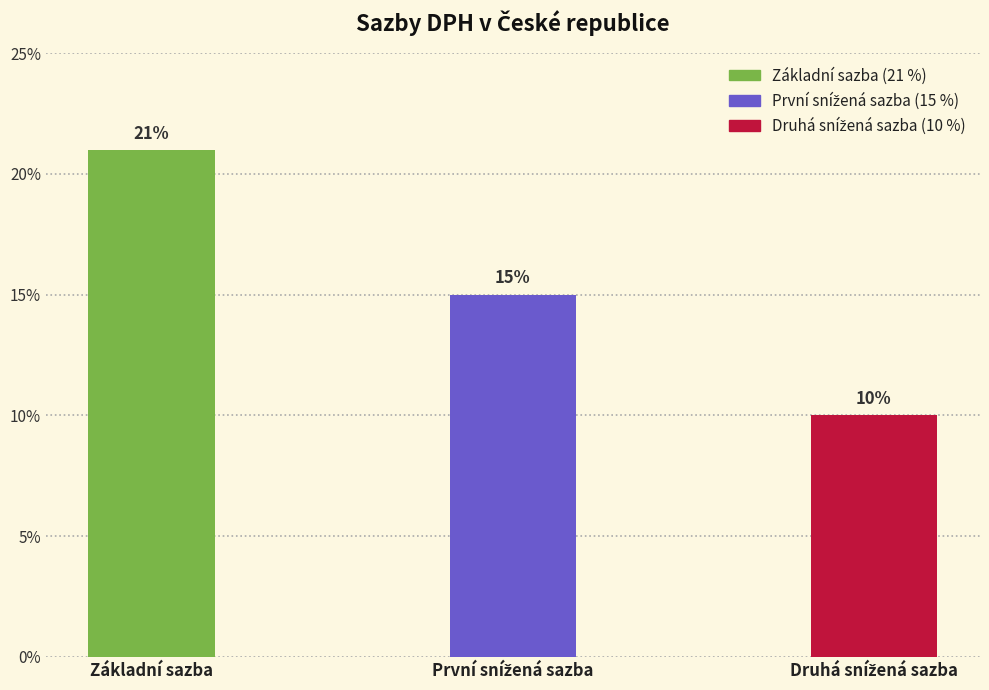

What is the label of the 3rd bar from the right?

Základní sazba